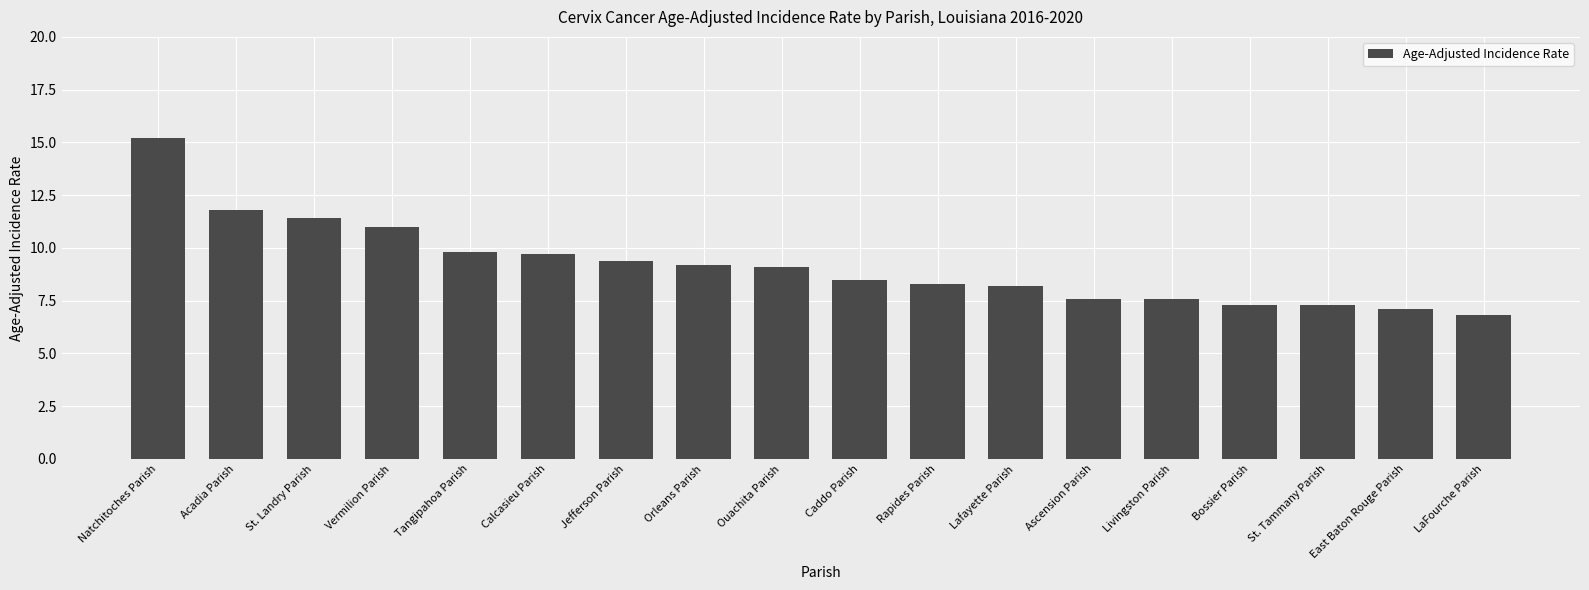

What is the change in value from St. Tammany Parish to LaFourche Parish?

-0.5